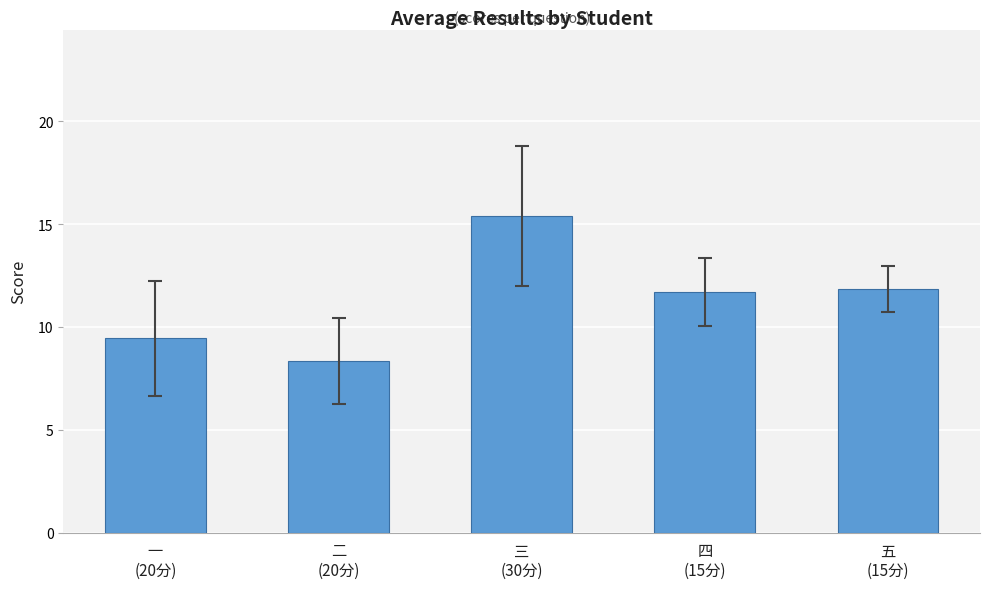

What is the label of the 1st bar from the left?

一
(20分)